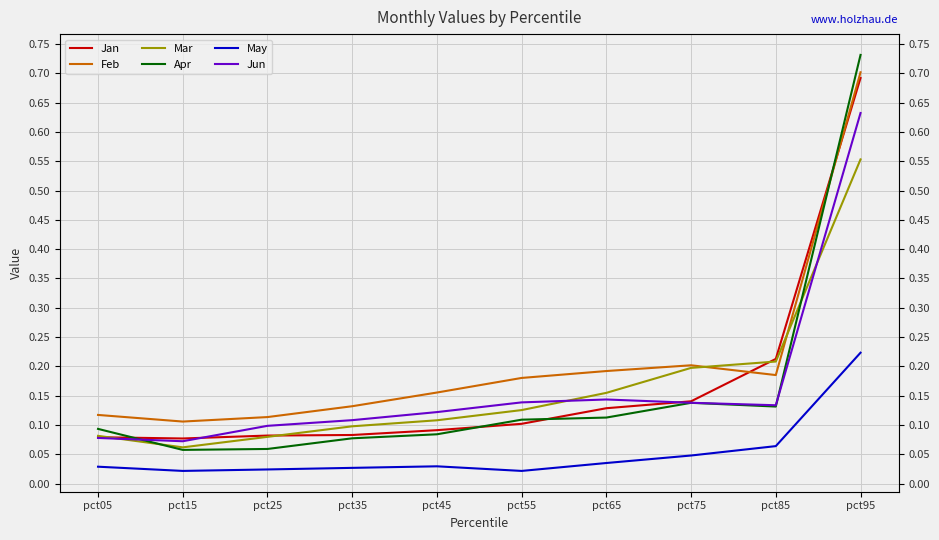

Is this an area chart (filled region under the line)?

No